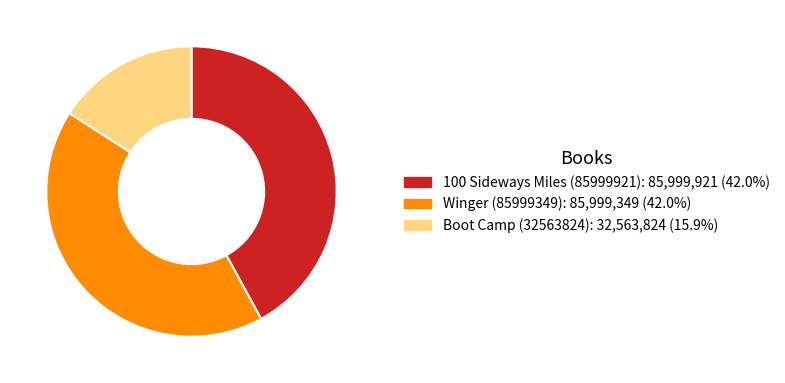

Which category has the smallest portion of the pie?

Boot Camp (32563824)